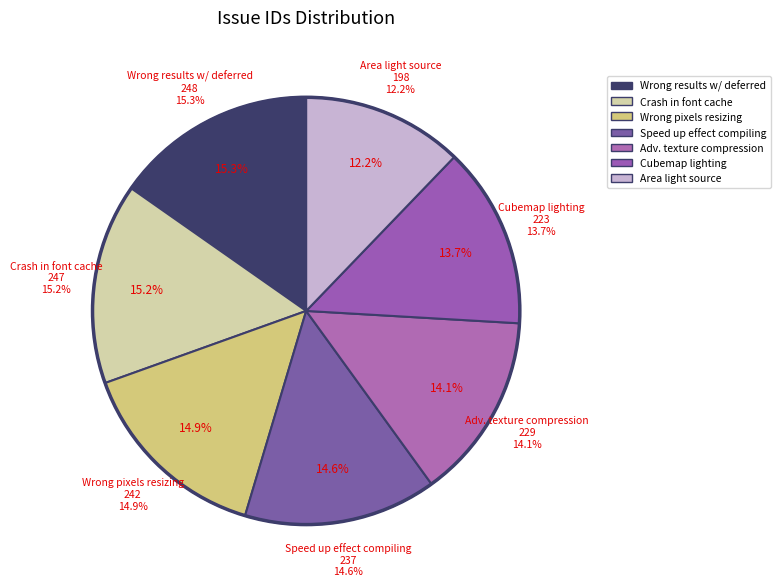

What percentage is NOT represented by Wrong pixels when resizing?

85.1%